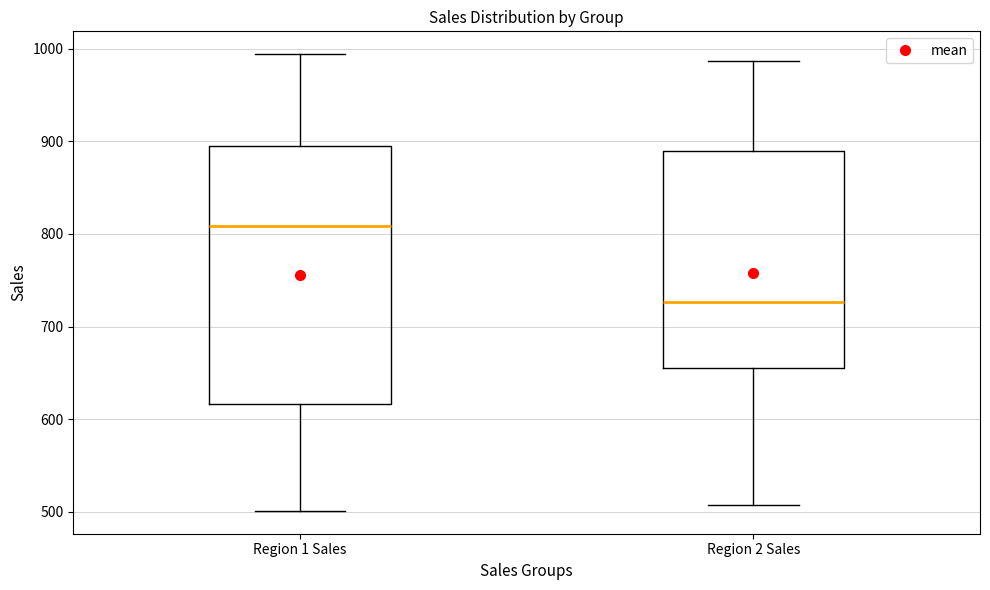

Reading left to right, transcribe this box plot: for each box, give where its median line is, the range the box spans, and where its two whiskers end, as read against the y-axis. The values are not printed on the chart, so give them approximately, as read against the axis.

Region 1 Sales: median 810, box 620 to 900, whiskers 500 to 990
Region 2 Sales: median 730, box 660 to 890, whiskers 510 to 990